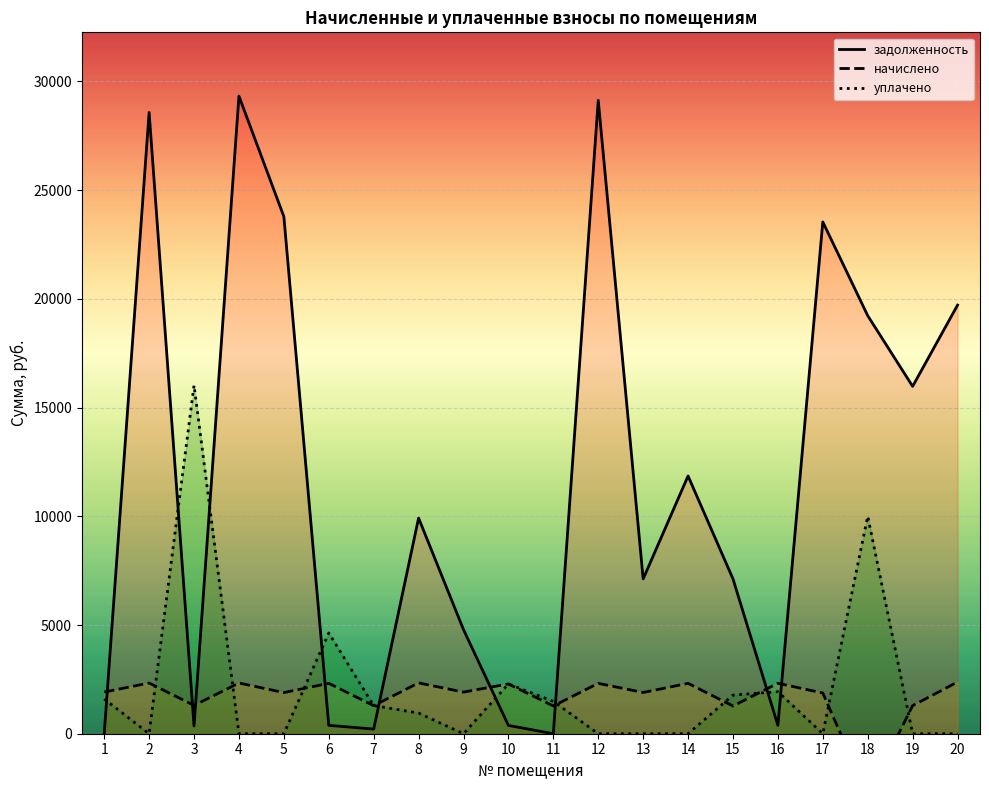

The value of задолженность at 8 is 9918.3. True or false?

True